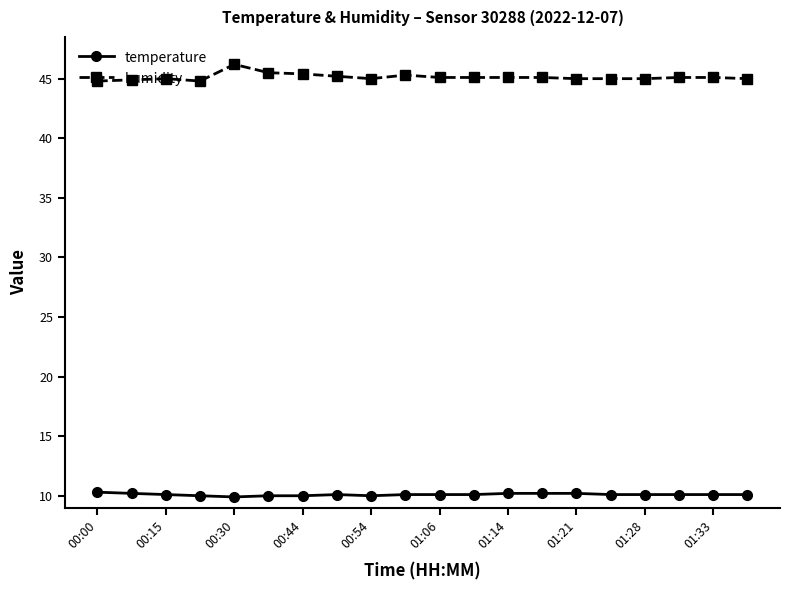

Which series has the widest spread of values?

humidity